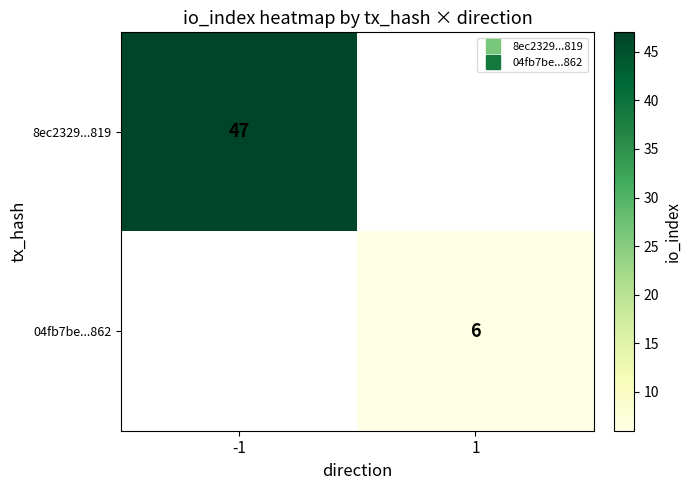

What is the smallest value displayed?

6.0